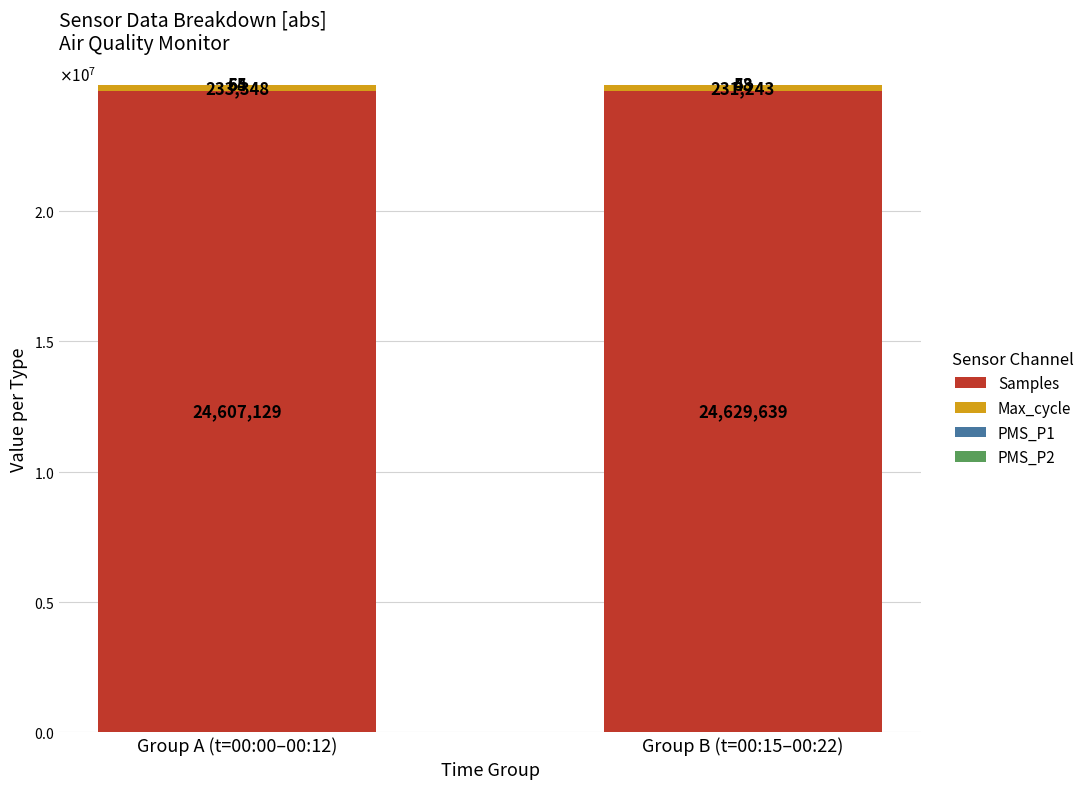

Are the bars grouped side by side (vs. stacked)?

No